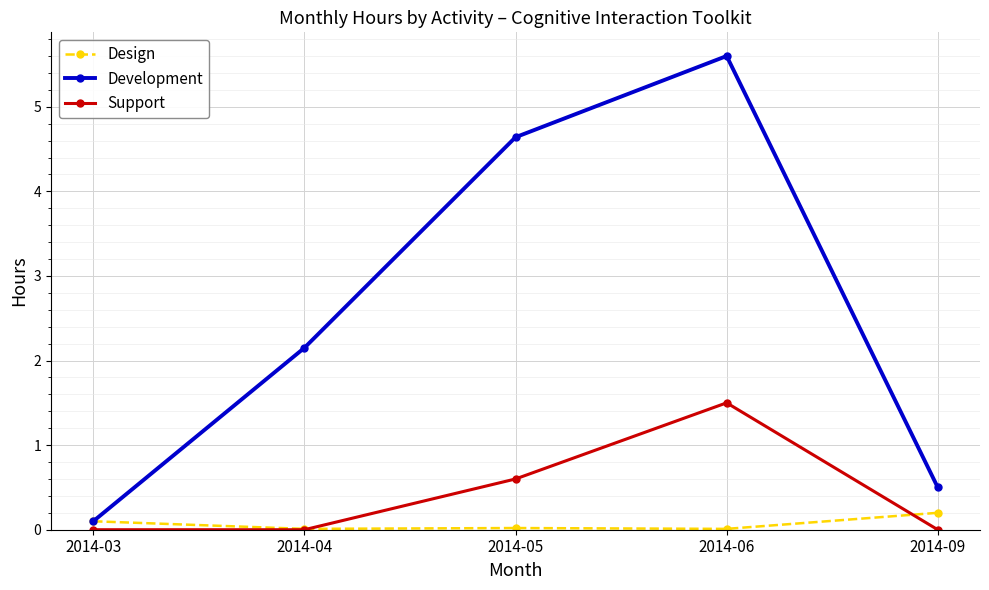

Which series changed the most between 2014-04 and 2014-05?

Development